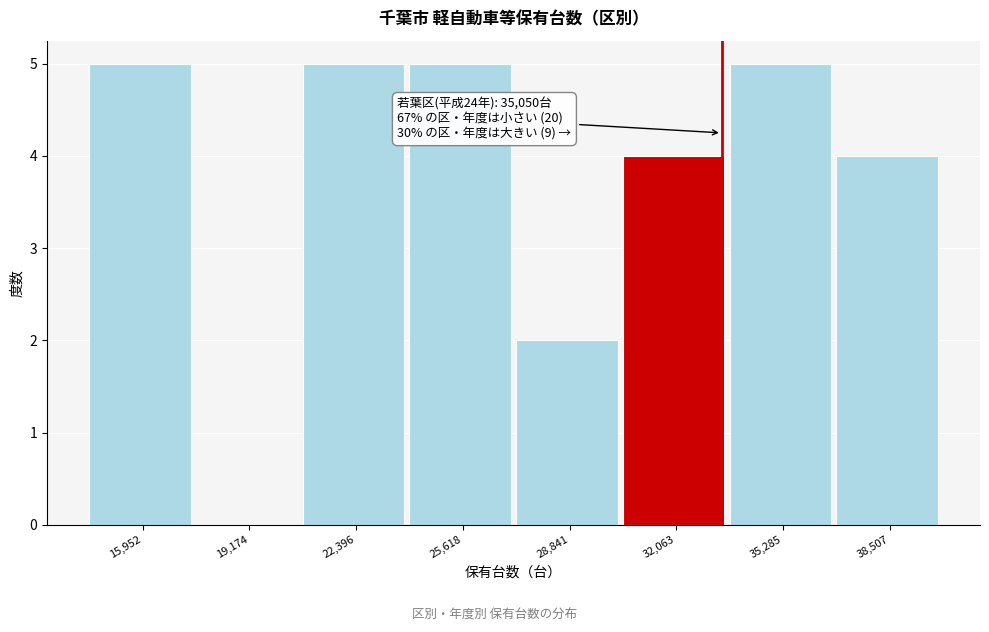

Reading left to right, extract all data points from this chart.

15,952=5	19,174=0	22,396=5	25,618=5	28,841=2	32,063=4	35,285=5	38,507=4